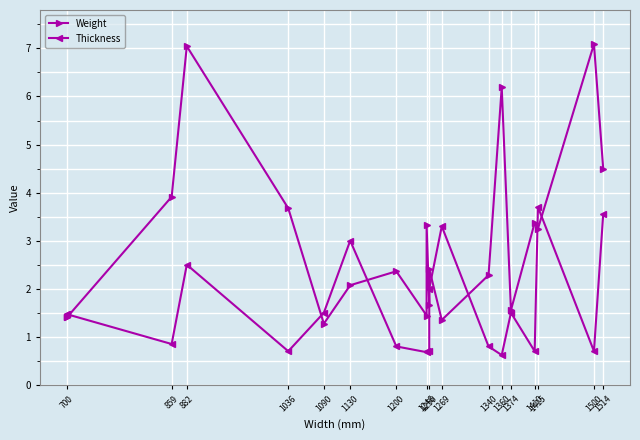

Does the chart display data point markers on the line(s)?

Yes